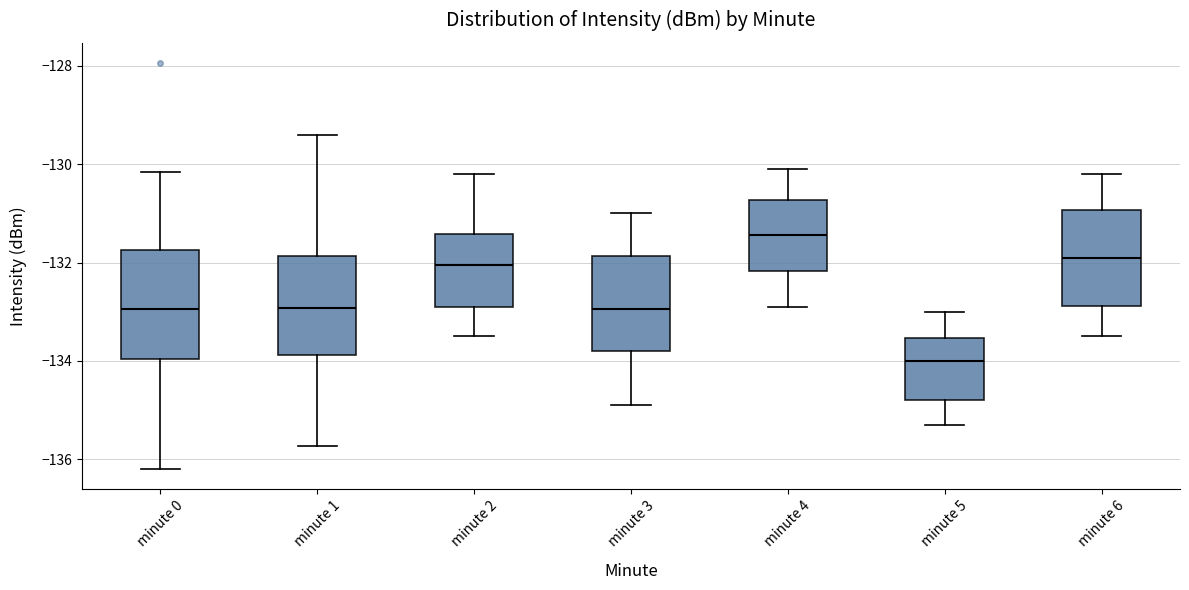

Reading left to right, transcribe this box plot: for each box, give where its median line is, the range the box spans, and where its two whiskers end, as read against the y-axis. The values are not printed on the chart, so give them approximately, as read against the axis.

minute 0: median -133.0, box -134.0 to -131.8, whiskers -136.2 to -130.2
minute 1: median -133.0, box -133.8 to -131.8, whiskers -135.8 to -129.4
minute 2: median -132.0, box -132.8 to -131.4, whiskers -133.4 to -130.2
minute 3: median -133.0, box -133.8 to -131.8, whiskers -134.8 to -131.0
minute 4: median -131.4, box -132.2 to -130.8, whiskers -132.8 to -130.0
minute 5: median -134.0, box -134.8 to -133.6, whiskers -135.2 to -133.0
minute 6: median -131.8, box -132.8 to -131.0, whiskers -133.4 to -130.2